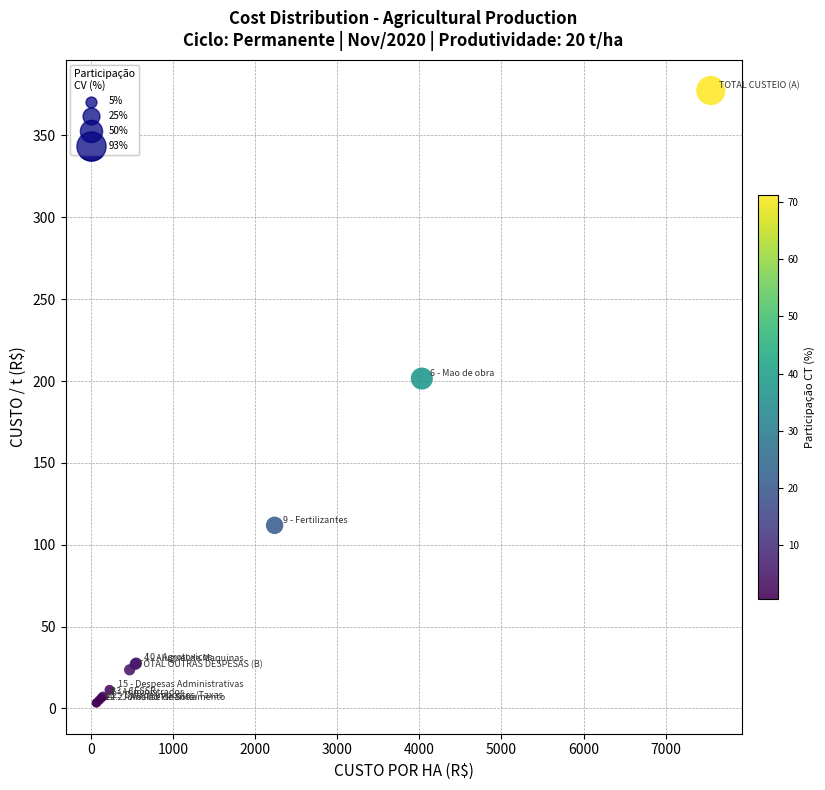

What Y value in the scatter plot is closest to 190?

201.5